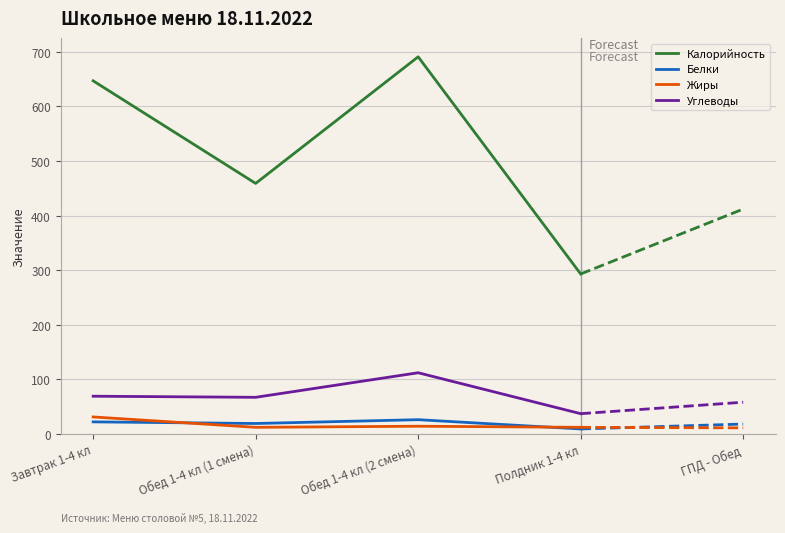

True or false: Углеводы and Белки intersect in this chart.

False